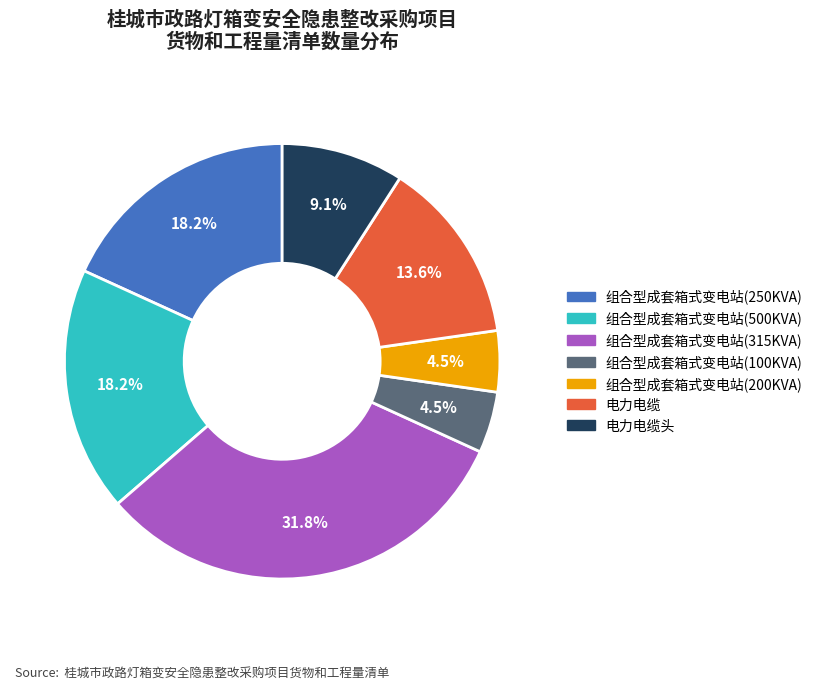

What percentage do 电力电缆头 and 组合型成套箱式变电站(250KVA) together represent?

27.3%